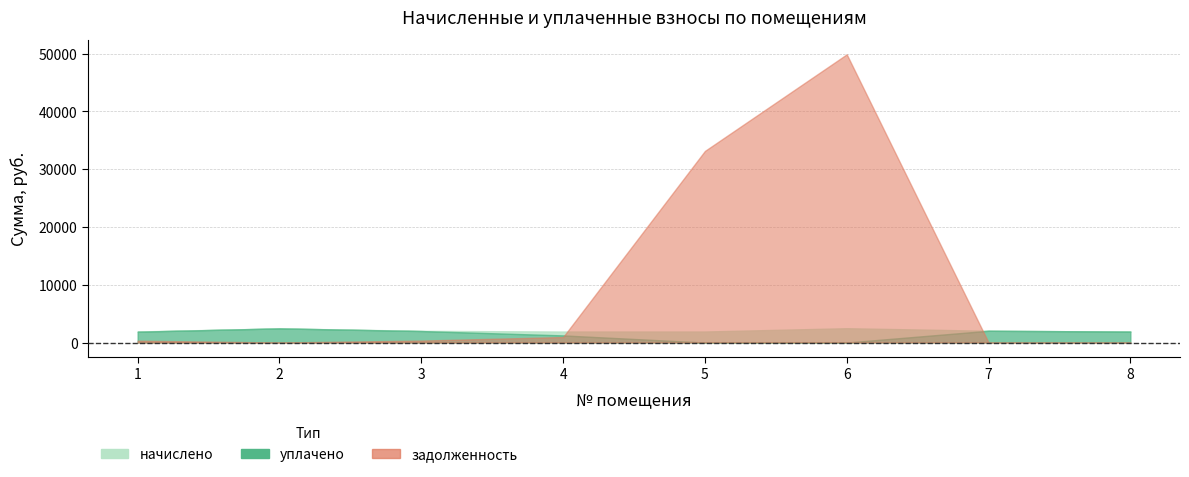

What is the average value of the задолженность series?

10583.5